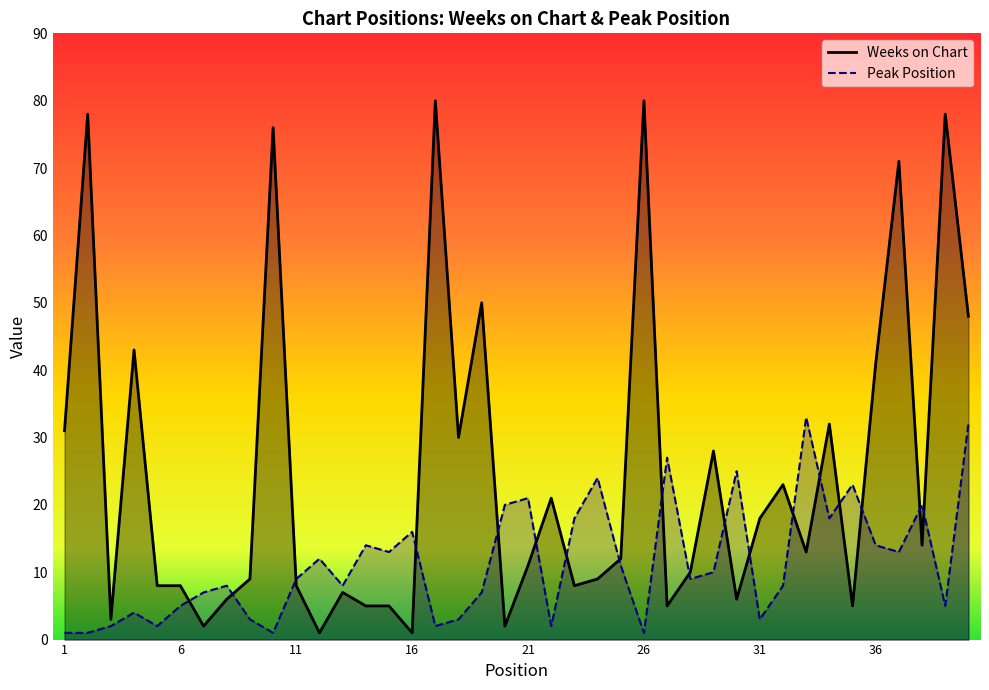

True or false: Weeks on Chart and Peak Position cross at least once.

True